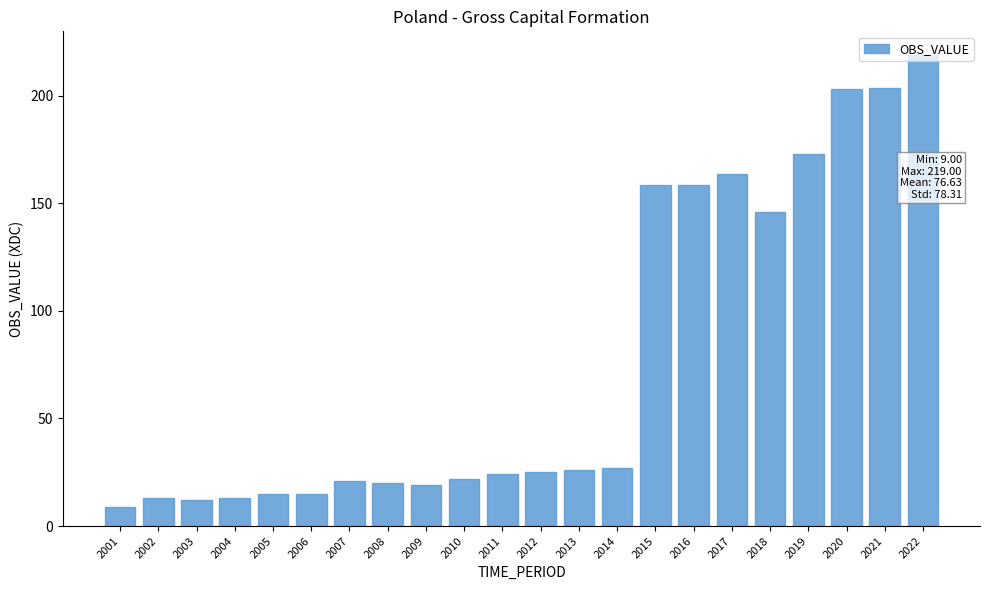

What is the value of the 18th bar from the left?

146.0